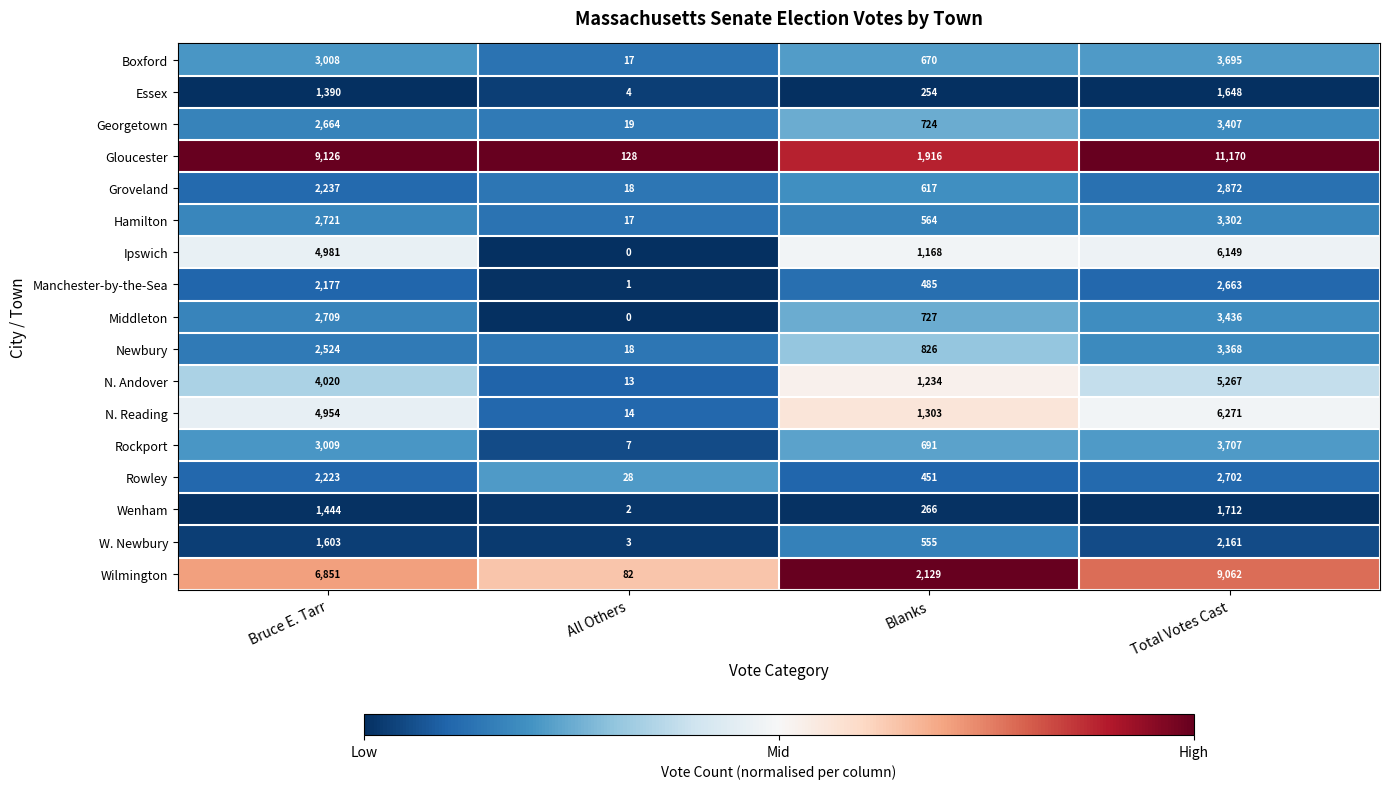

At which category does the chart reach its peak across all series?

Total Votes Cast